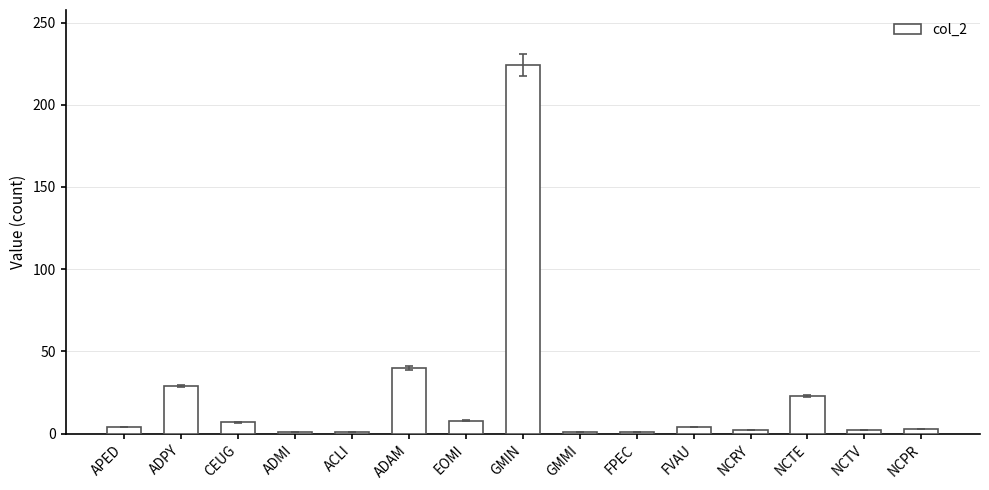

What is the change in value from CEUG to ADMI?

-6